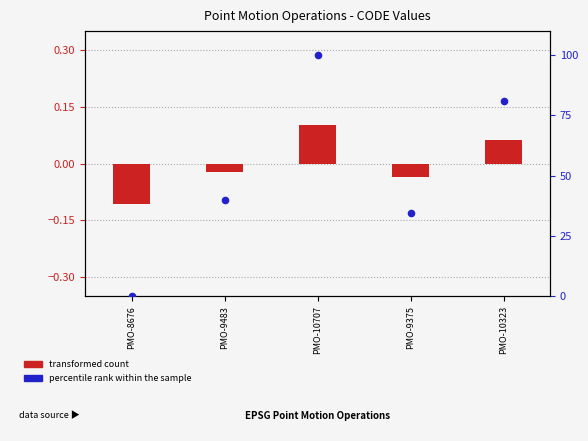

At how many categories does at least one series exceed 39?

3